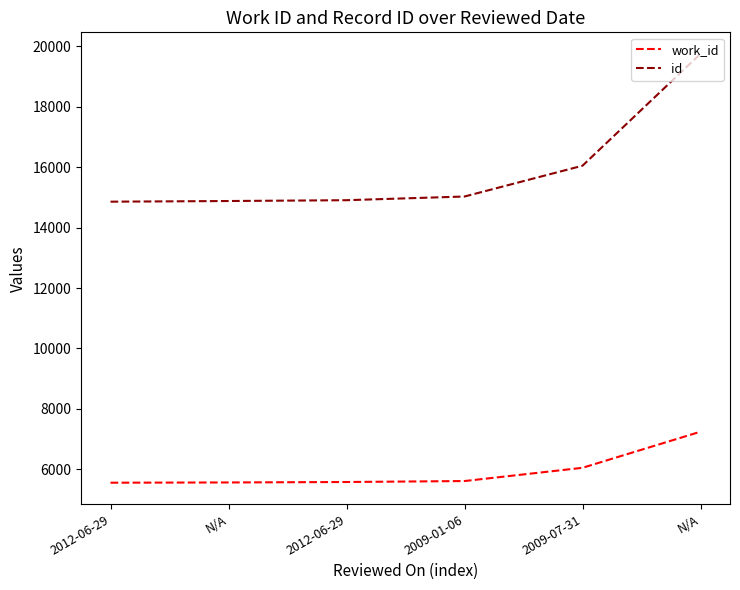

Is this an area chart (filled region under the line)?

No